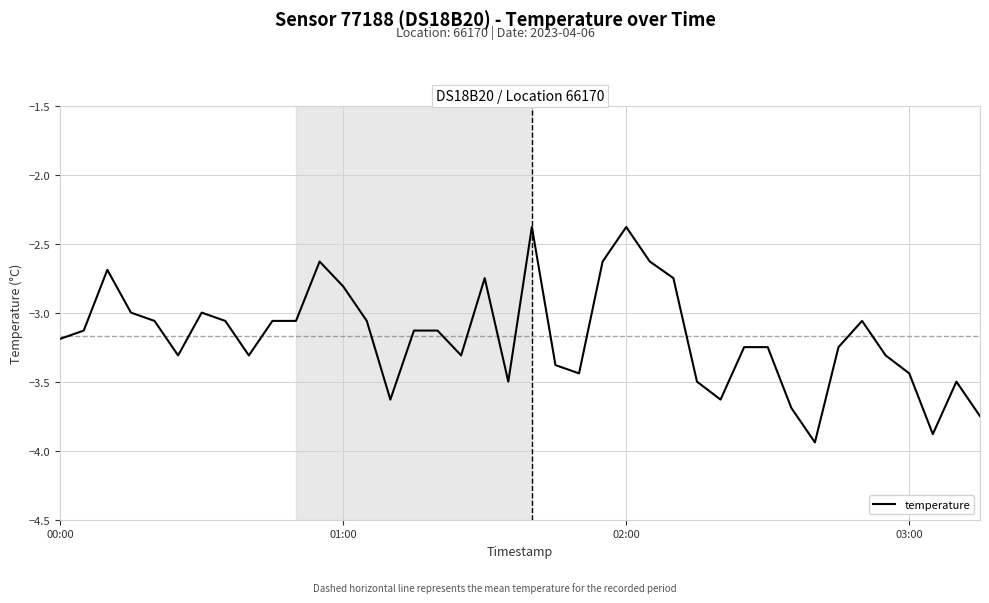

What is the difference between the maximum and minimum values?

1.6